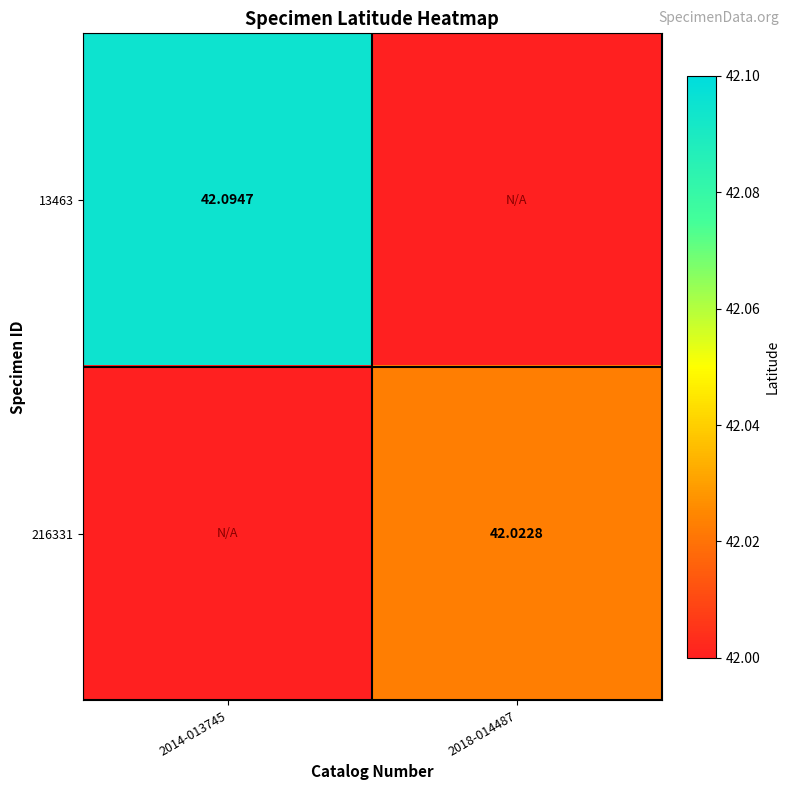

Between 2014-013745 and 2018-014487, which is larger?

2018-014487